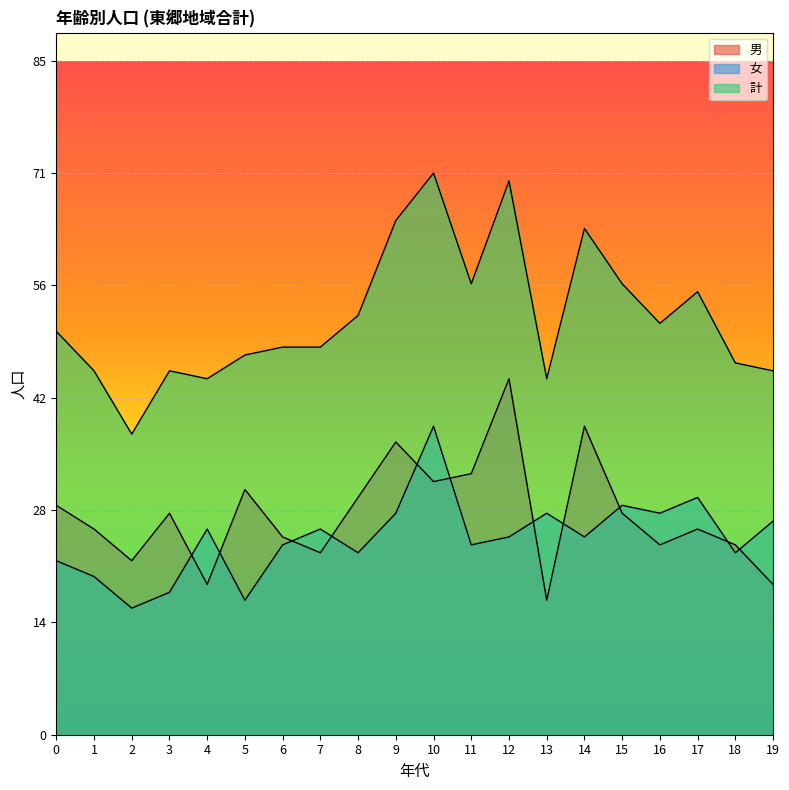

What is the difference between the highest and lowest values at 12?

45